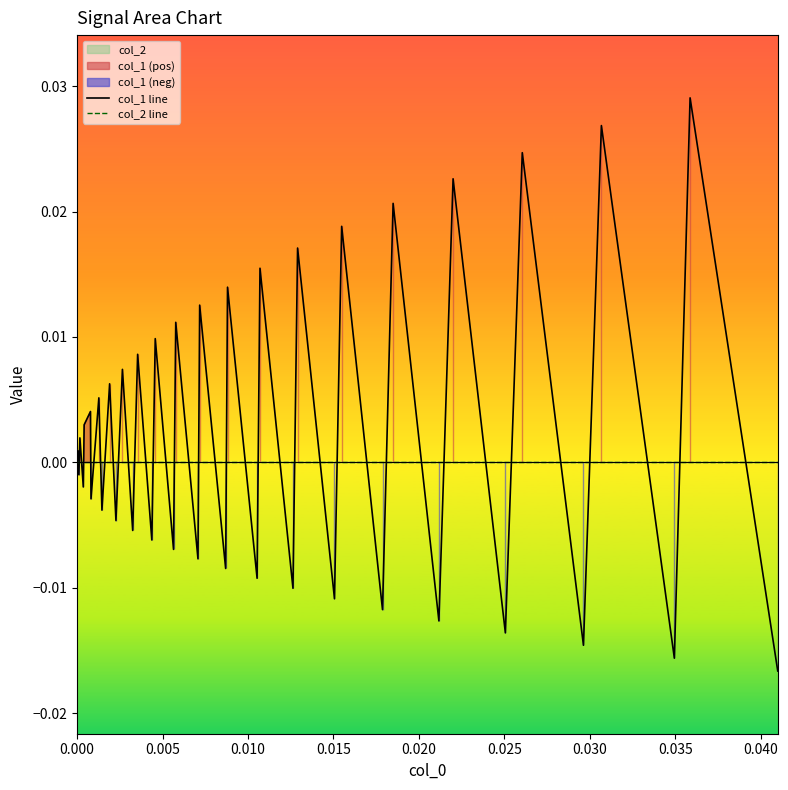

How many data points in col_1 line are less than 0?

19